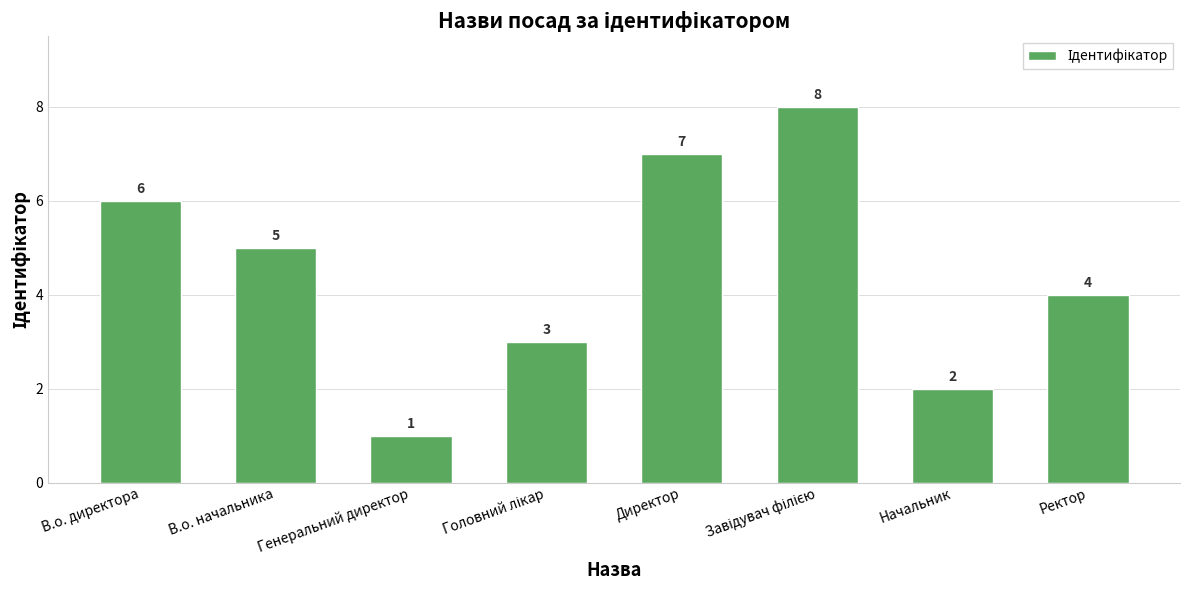

What position from the left is Начальник?

7